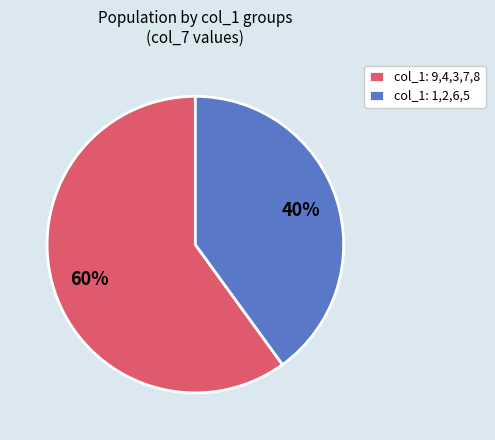

True or false: col_1: 1,2,6,5 accounts for 40% of the total.

True